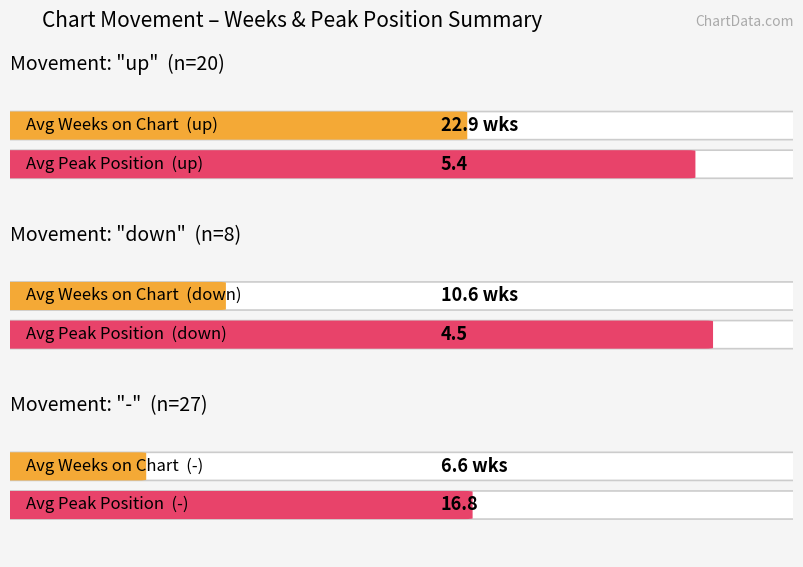

Is the value of Average Peak Position at down greater than the value of Average Weeks on Chart at down?

No